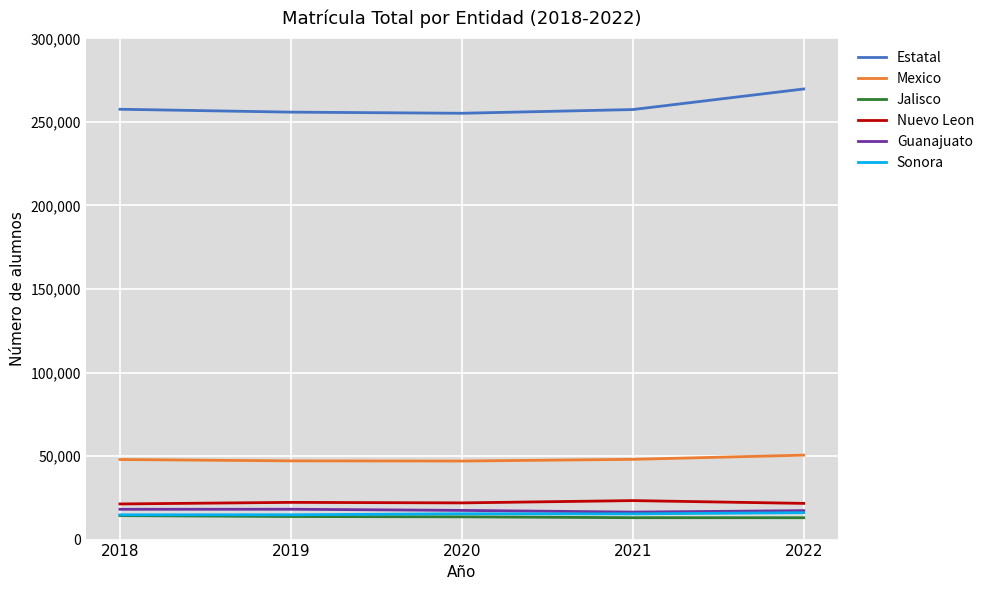

The value of Estatal at 2020 is 114972. True or false?

False